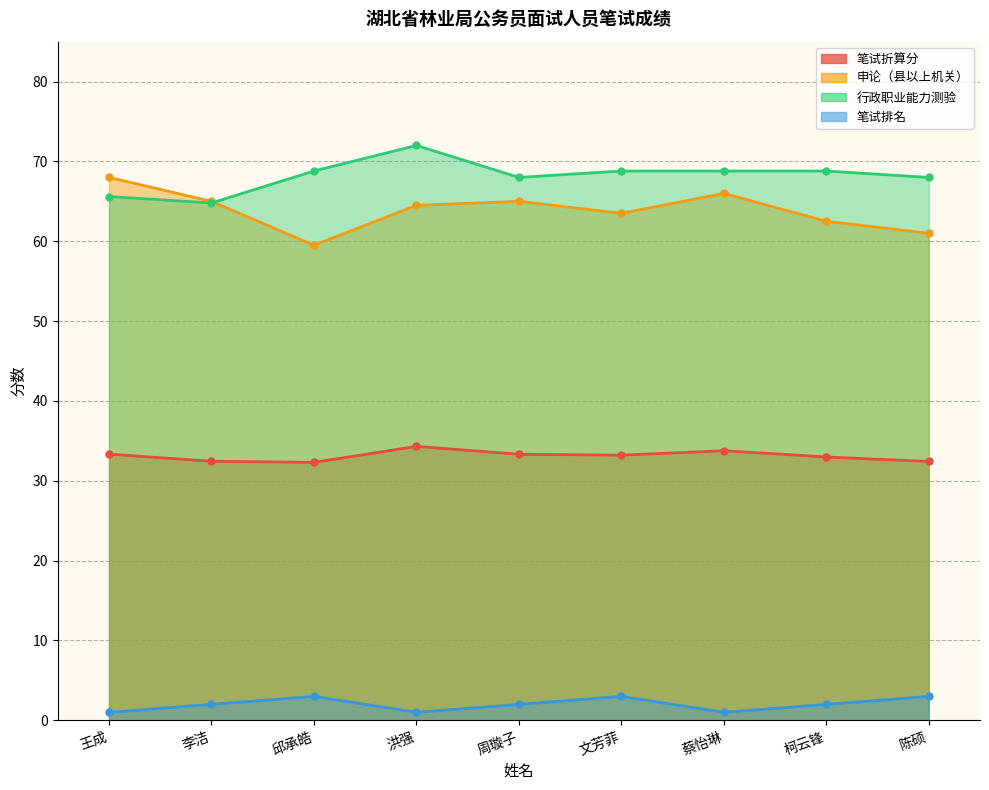

Read the 笔试折算分 value at 蔡怡琳.

33.8